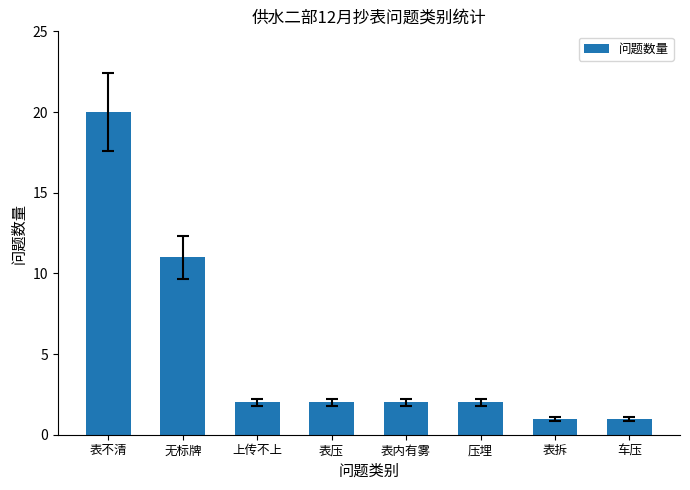

What is the ratio of the value at 上传不上 to the value at 无标牌?

0.2